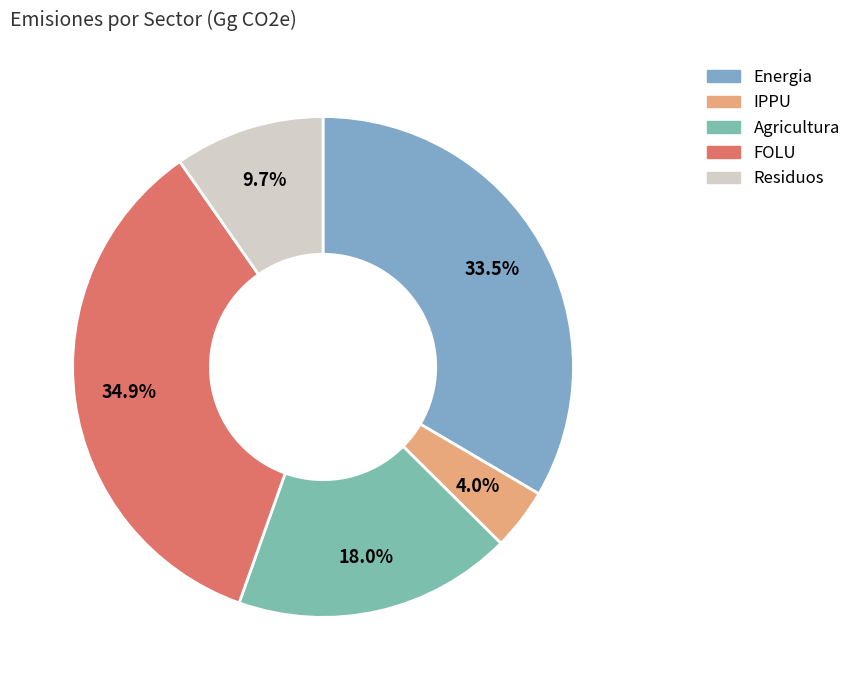

Is it true that Residuos is 10% of the pie?

True